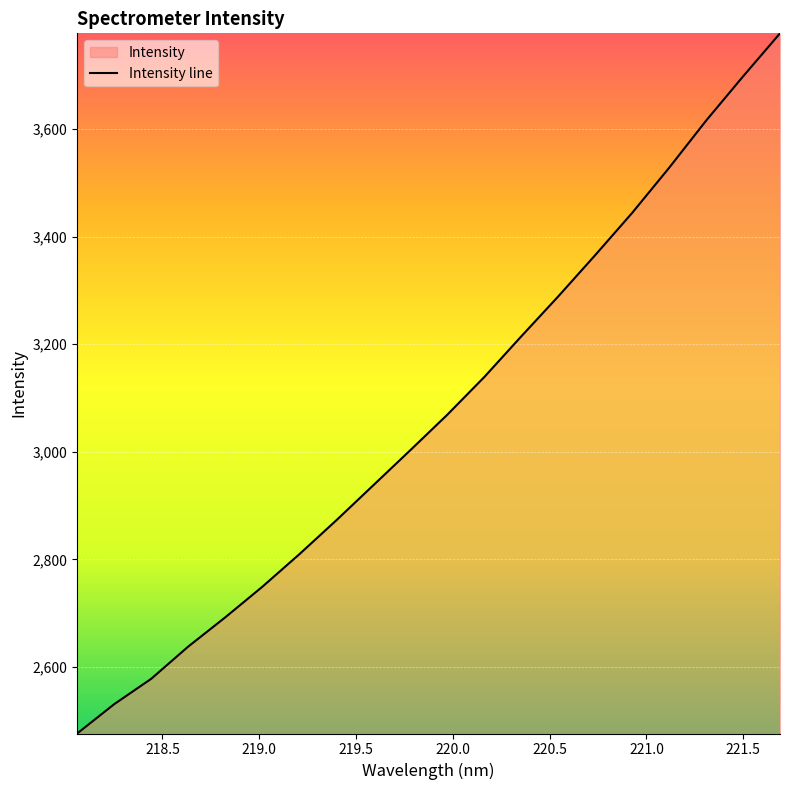

What is the difference between the maximum and minimum values?

1302.0